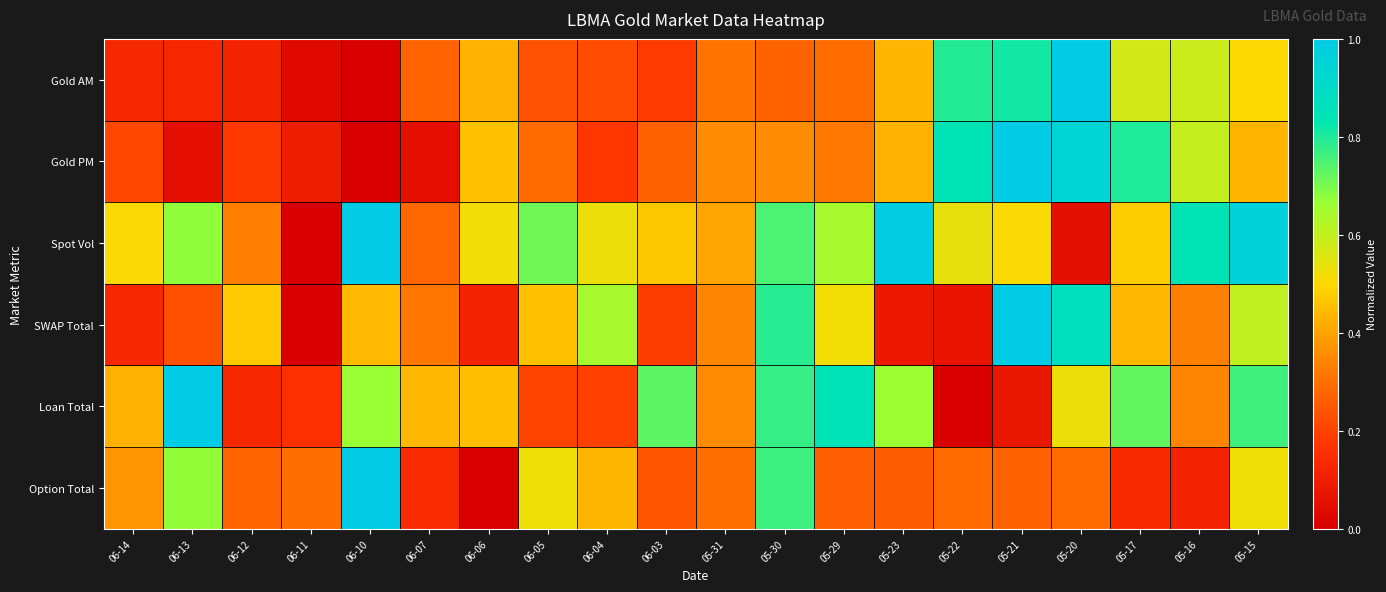

What is the total value across all series at 06-03?

2.1